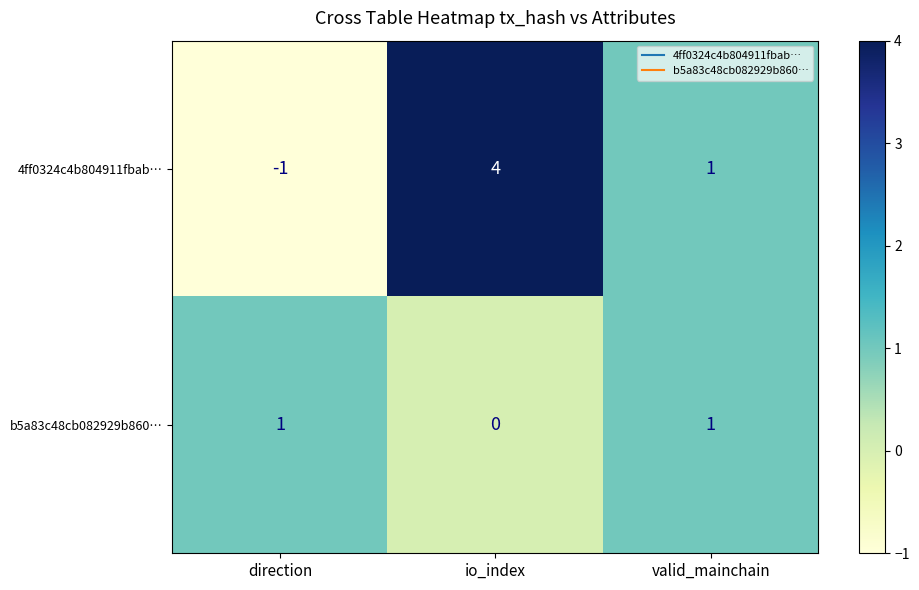

True or false: b5a83c48cb082929b860… has a value of 1 at valid_mainchain.

True